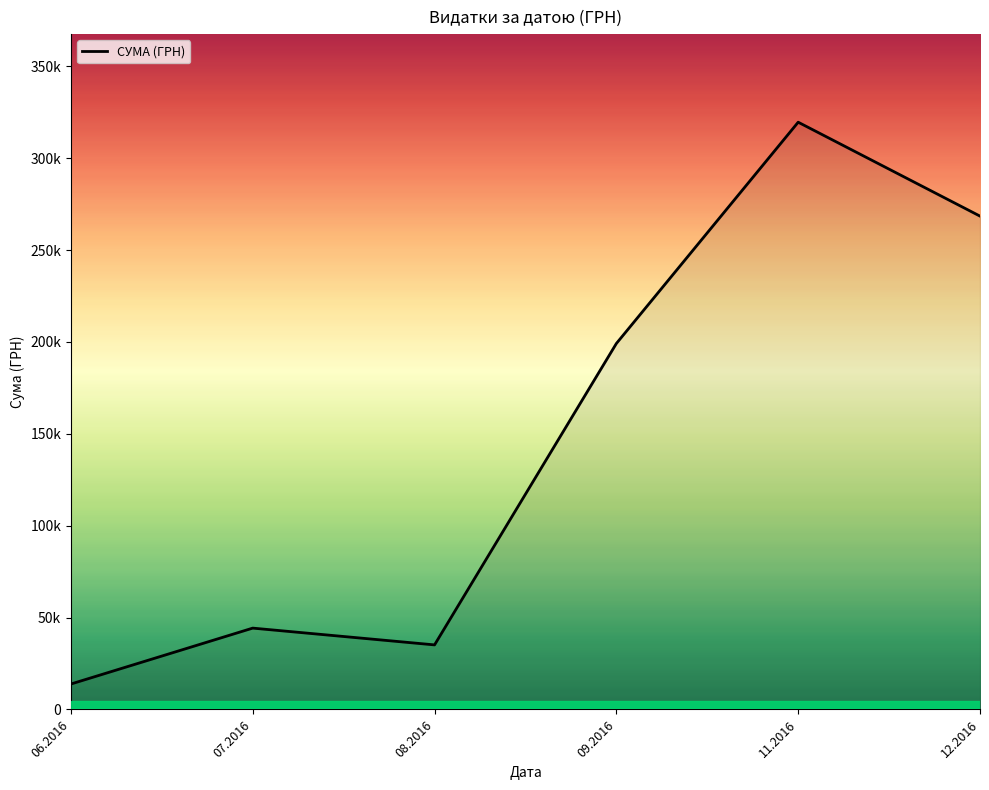

List the labels in order of value, smallest first.

06.2016, 08.2016, 07.2016, 09.2016, 12.2016, 11.2016